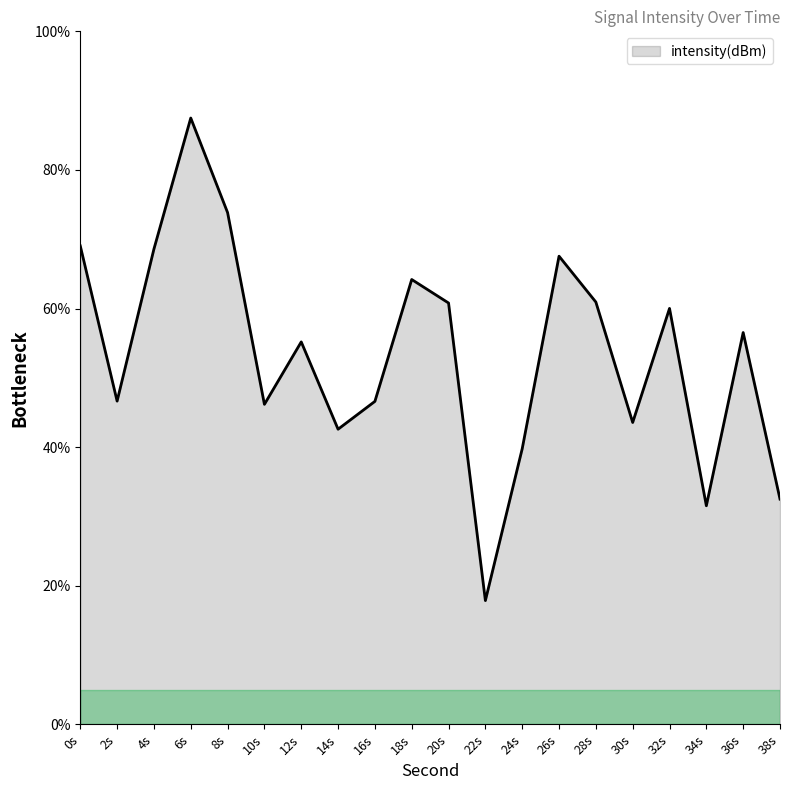

Is it true that the value at 26s is 103.2?

False